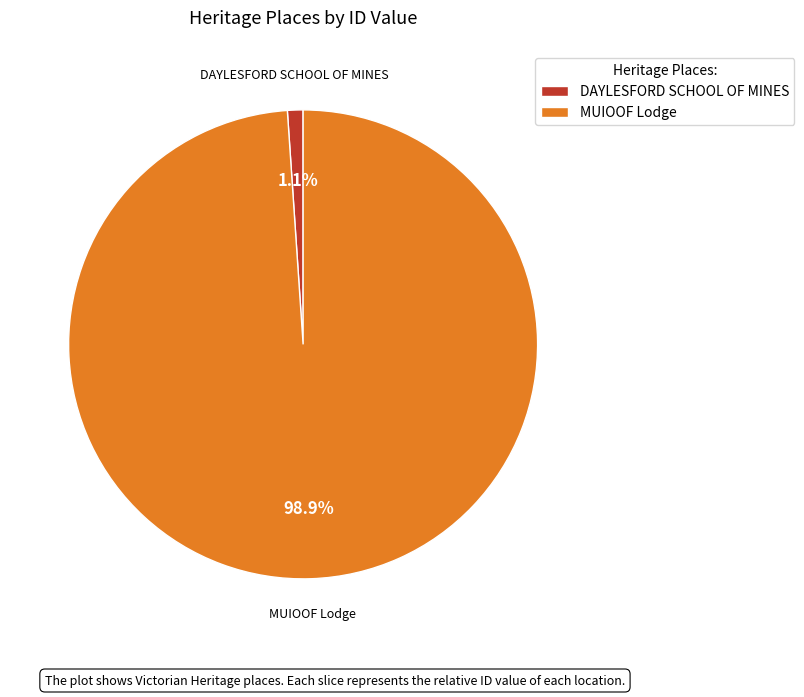

To the nearest percent, what portion does MUIOOF Lodge represent?

99%